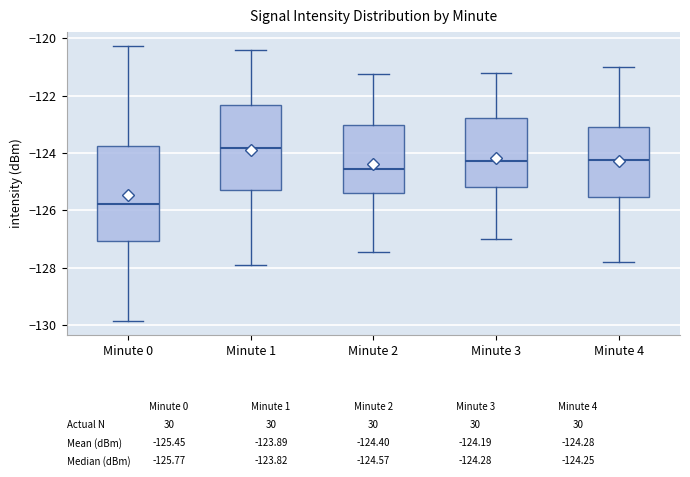

Comparing the boxes themselves (not the whiskers), which one is the tallest?

Minute 0